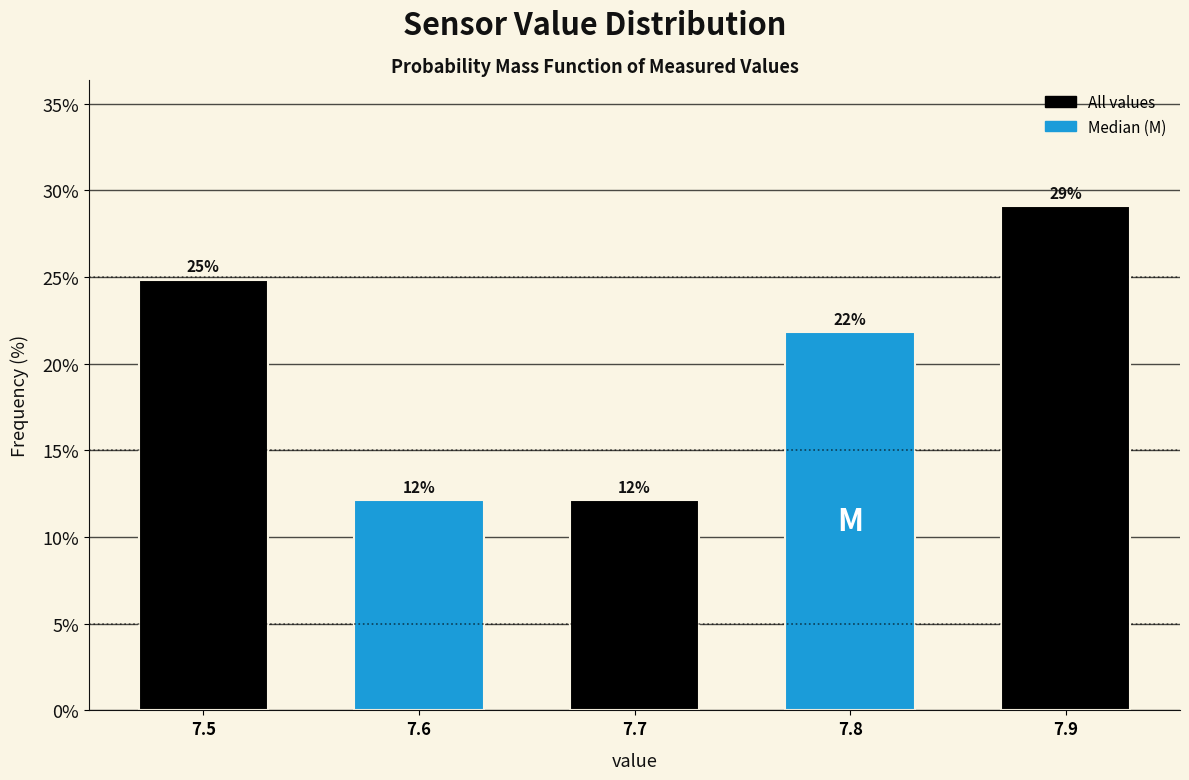

Does the chart contain any negative values?

No